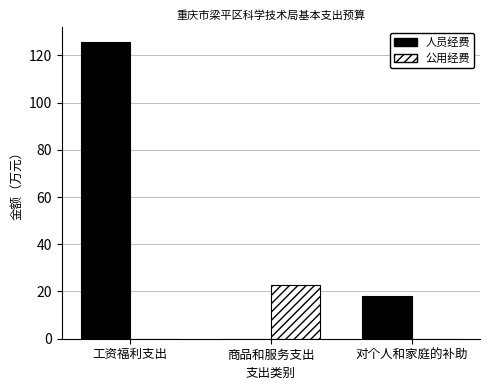

Which series changed the most between 工资福利支出 and 商品和服务支出?

人员经费